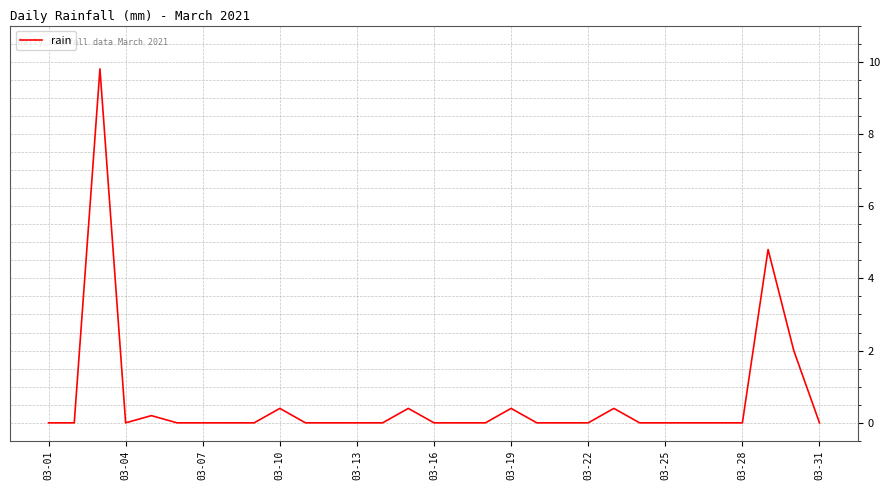

What is the greatest value displayed?

9.8